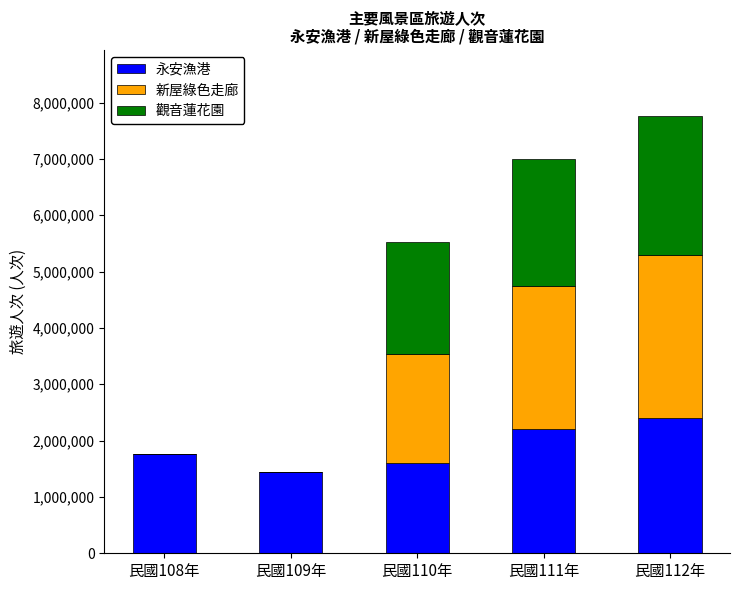

What is the highest value of the 永安漁港 series?

2392293